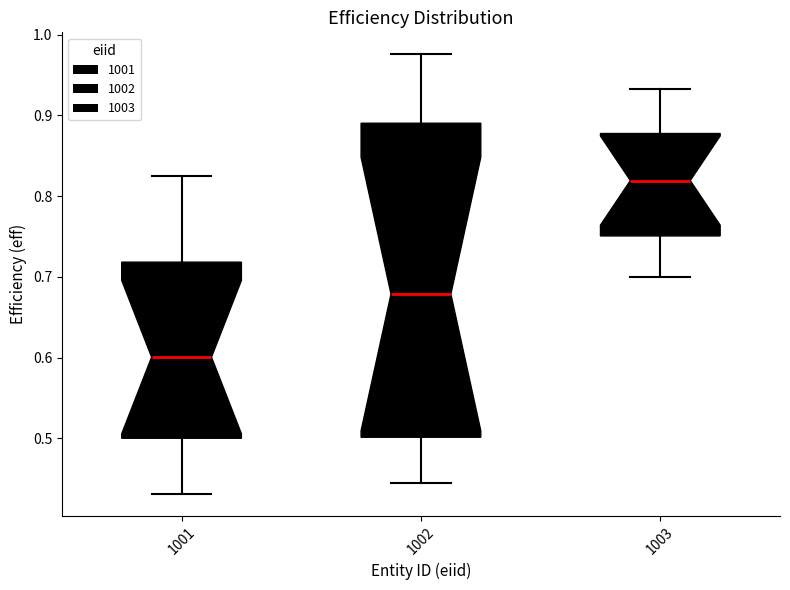

Reading left to right, read every box against the y-axis: the position of its median line, the range the box covers, and the ends of its whiskers. The values are not printed on the chart, so give them approximately, as read against the axis.

1001: median 0.60, box 0.50 to 0.72, whiskers 0.43 to 0.82
1002: median 0.68, box 0.50 to 0.89, whiskers 0.45 to 0.98
1003: median 0.82, box 0.75 to 0.88, whiskers 0.70 to 0.93